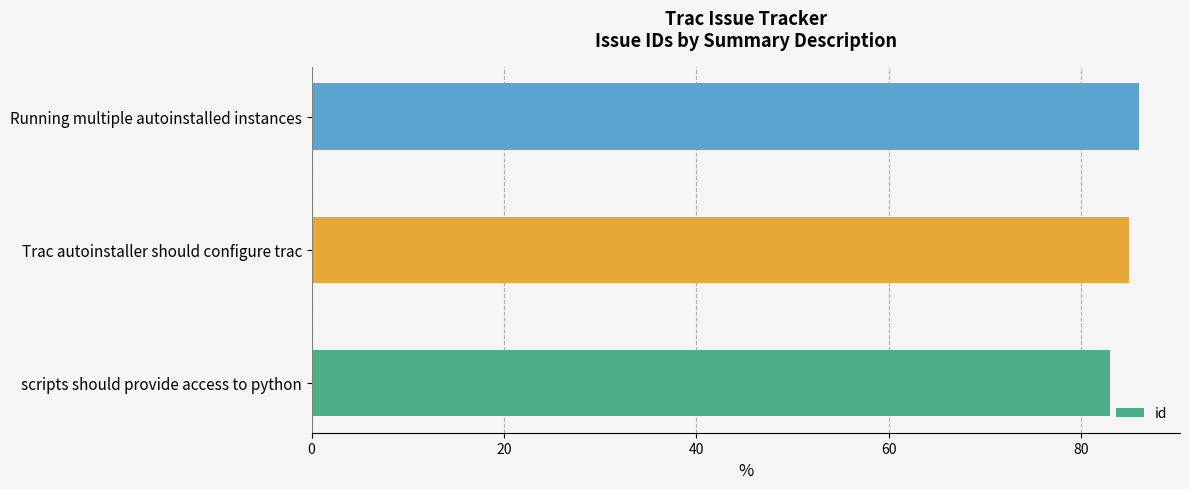

At which category does the chart reach its peak across all series?

Running multiple autoinstalled instances